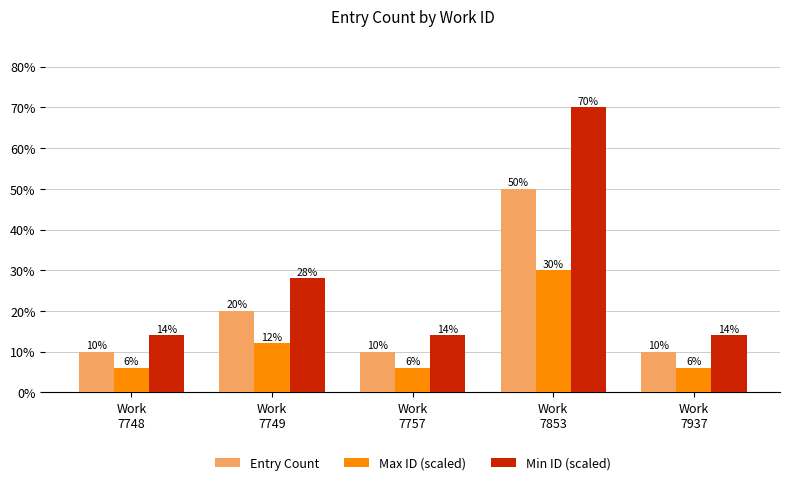

Reading left to right, extract all data points from this chart.

Entry Count: Work
7748=10	Work
7749=20	Work
7757=10	Work
7853=50	Work
7937=10
Max ID (scaled): Work
7748=6	Work
7749=12	Work
7757=6	Work
7853=30	Work
7937=6
Min ID (scaled): Work
7748=14	Work
7749=28	Work
7757=14	Work
7853=70	Work
7937=14